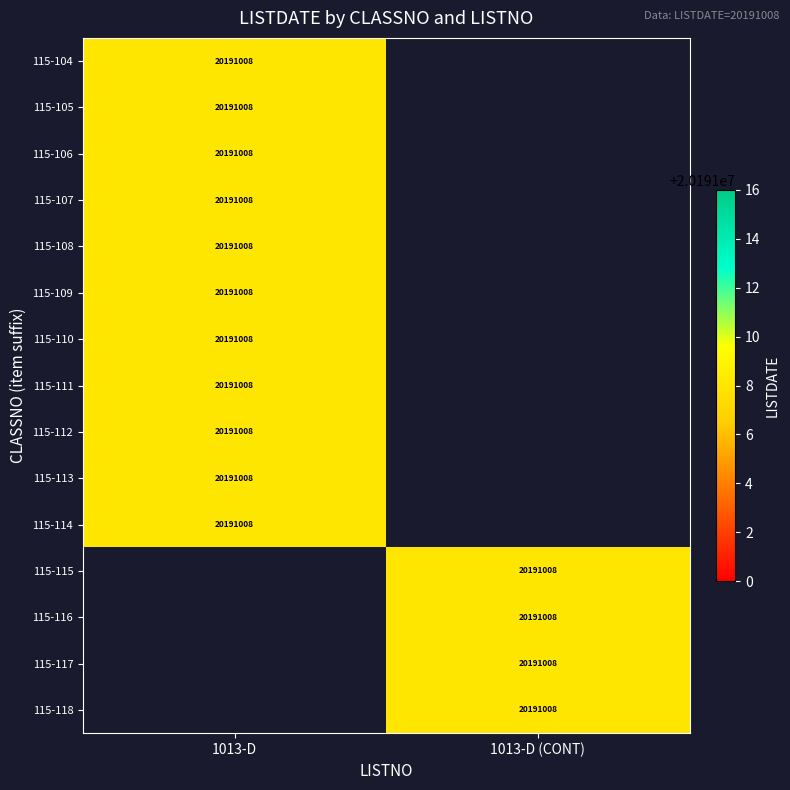

The value of 115-118 at 1013-D (CONT) is 20191008. True or false?

True